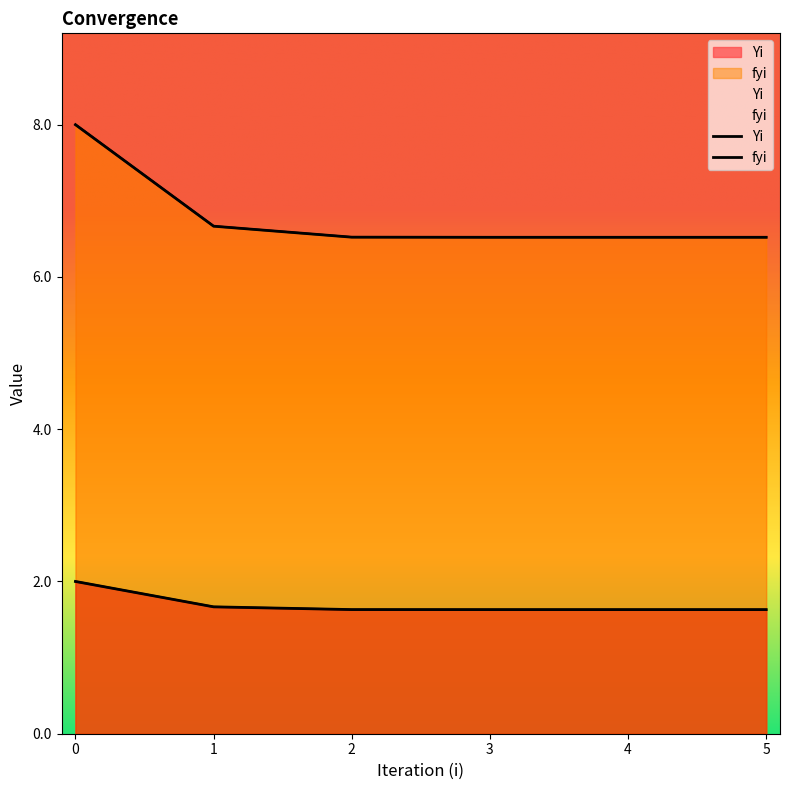

What is the difference between the maximum and second lowest values in the Yi series?

0.4